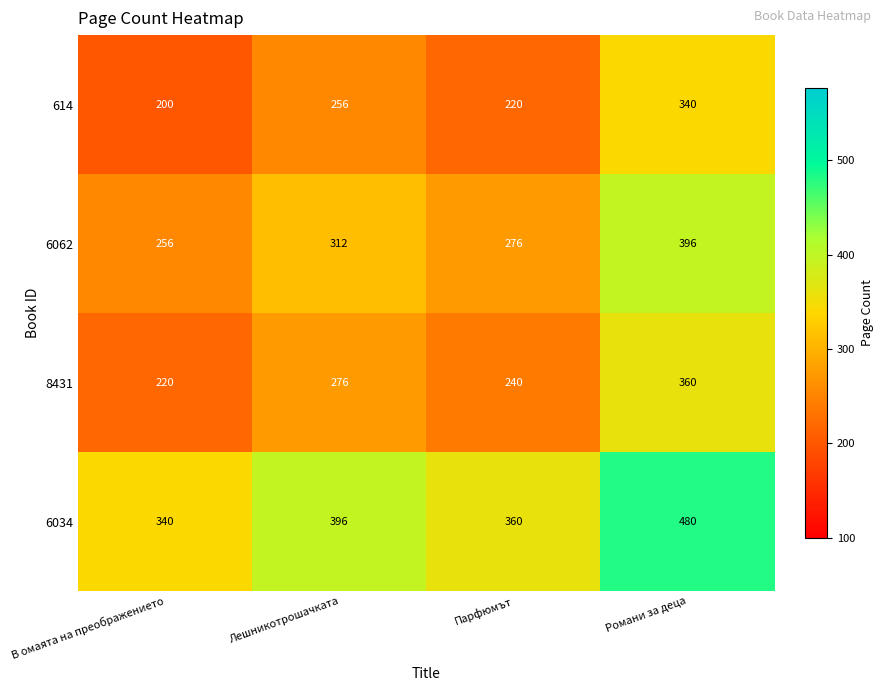

What is the spread (max minus min) of values at В омаята на преображението?

140